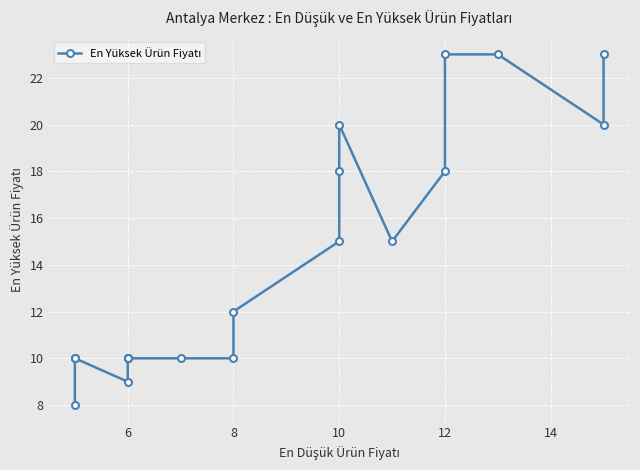

How many points are lower than both their immediate neighbors (excluding endpoints)?

3